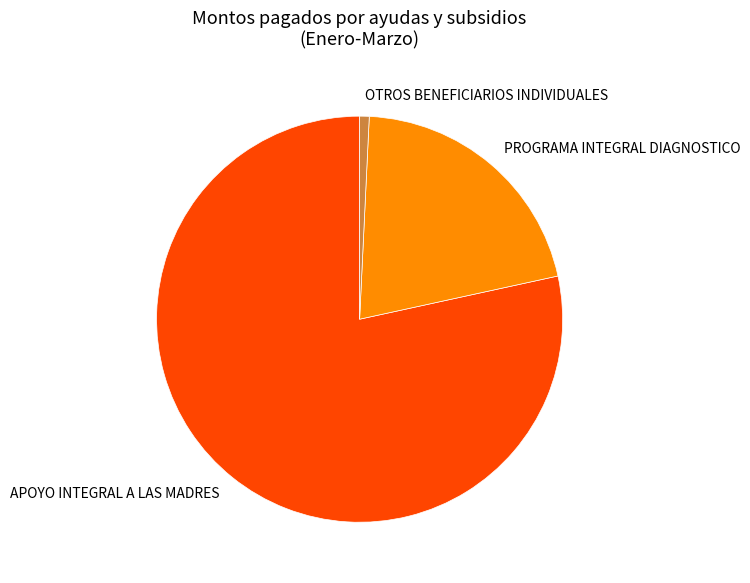

Count the number of slices in the pie.

3